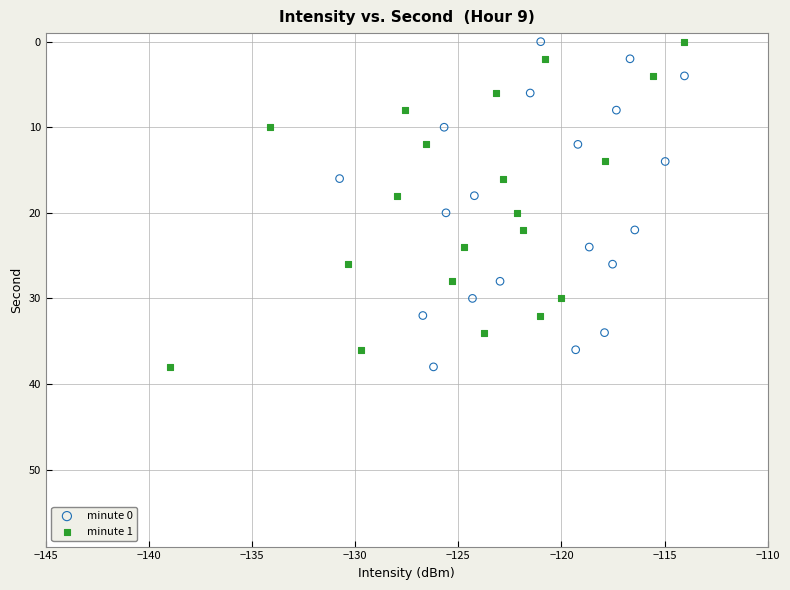

What are all the series names shown in the legend?

minute 0, minute 1